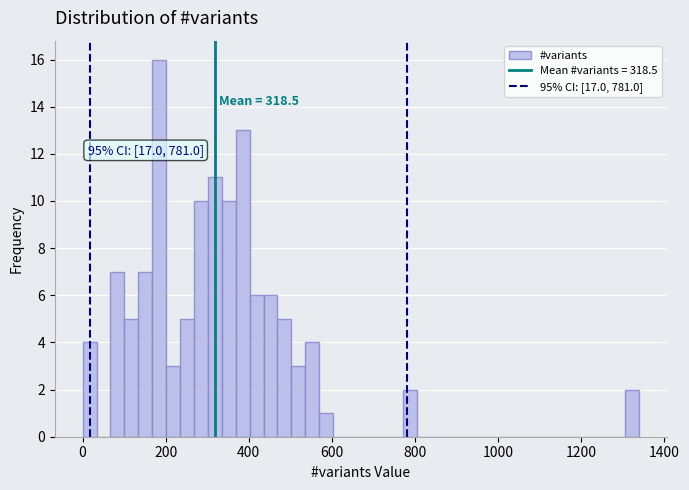

Read against the x-axis, roughly where is the centre of the tallest bar?

180